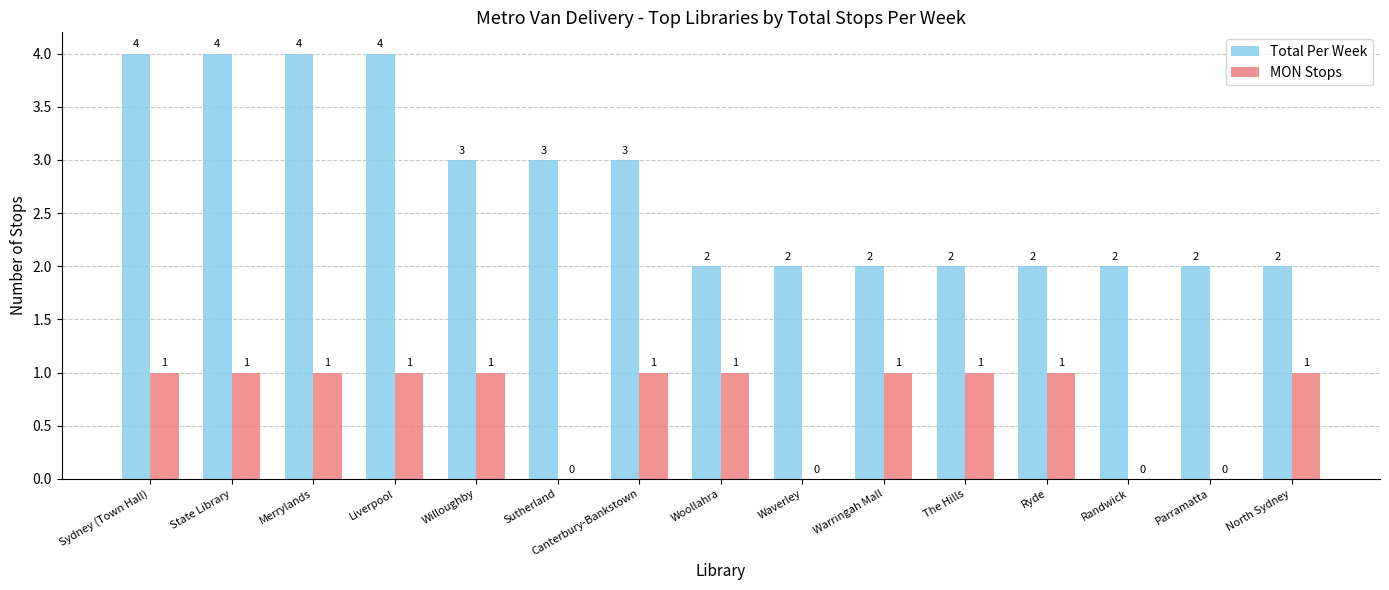

The value of MON Stops at Waverley is 0. True or false?

True